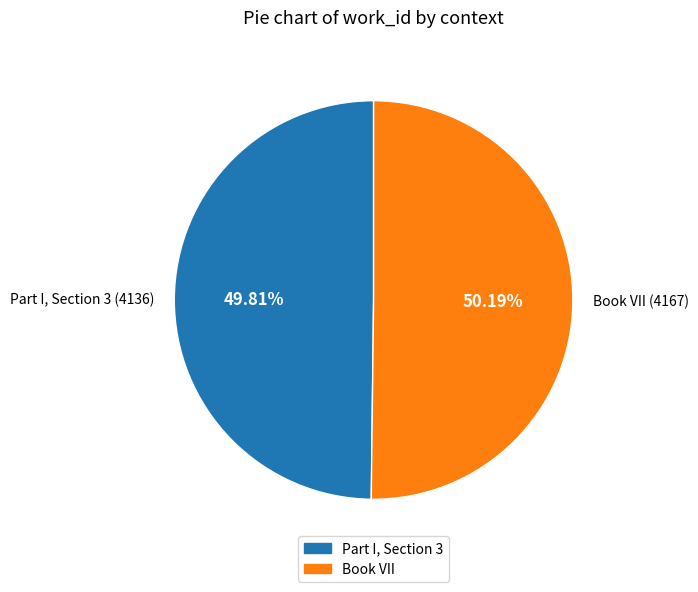

What percentage is NOT represented by Part I, Section 3?

50.2%